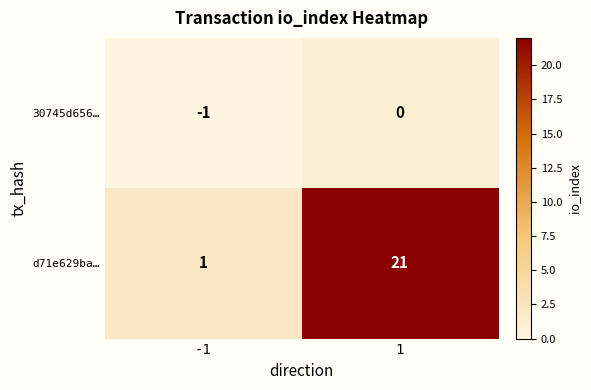

How many data points in 30745d656… are less than 0?

1